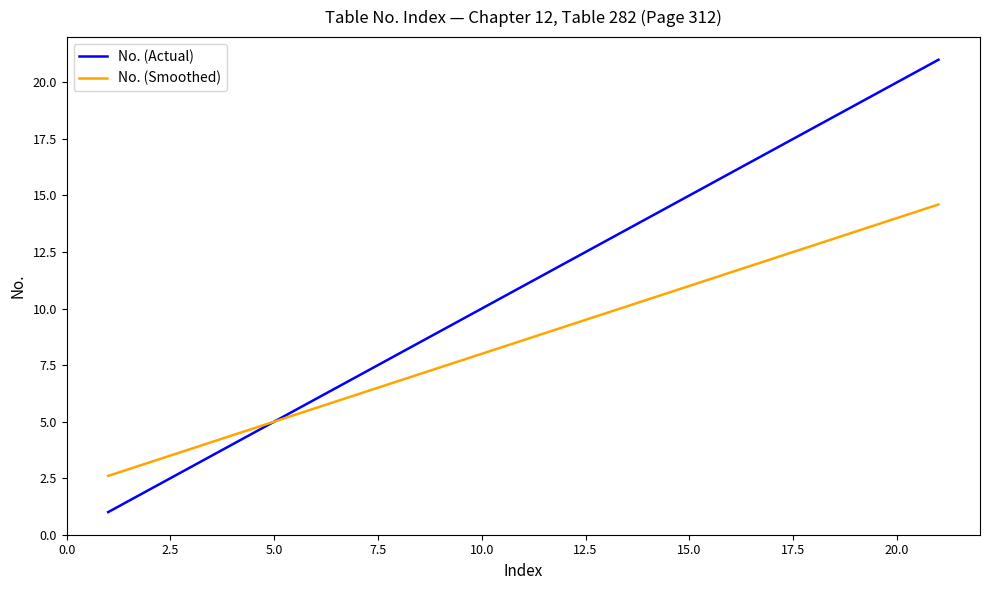

List the series in order of their overall mean, highest first.

No. (Actual), No. (Smoothed)